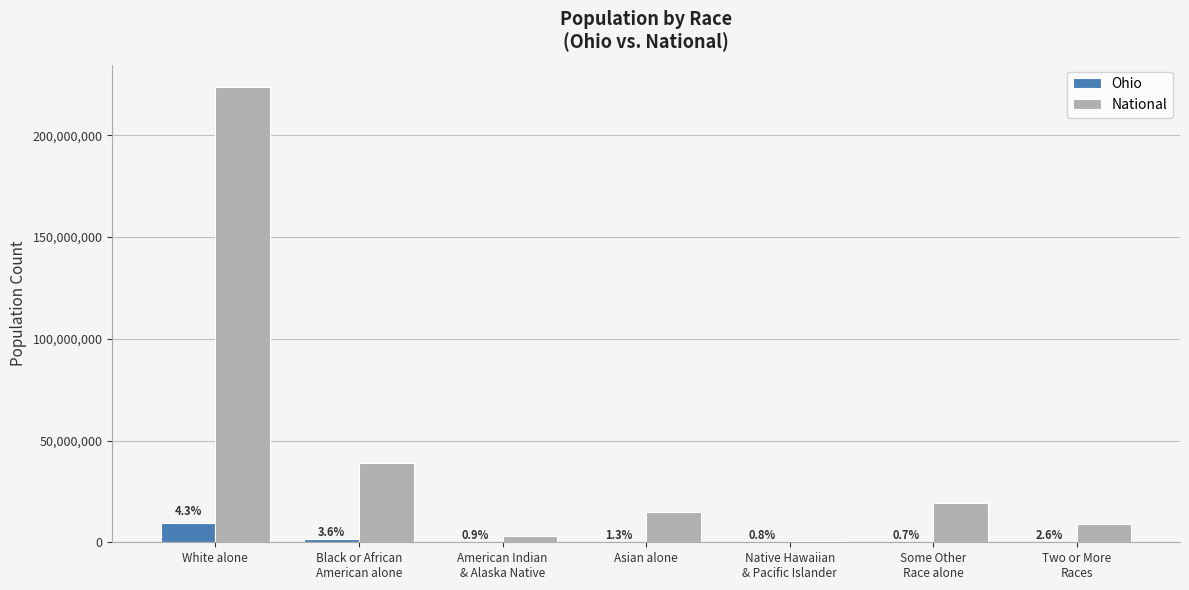

What are all the series names shown in the legend?

Ohio, National